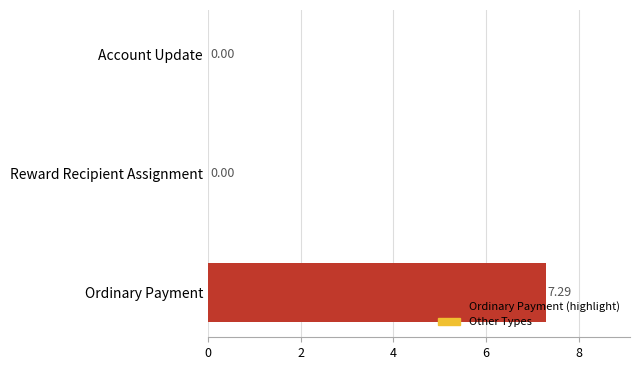

How many positive values are there?

1